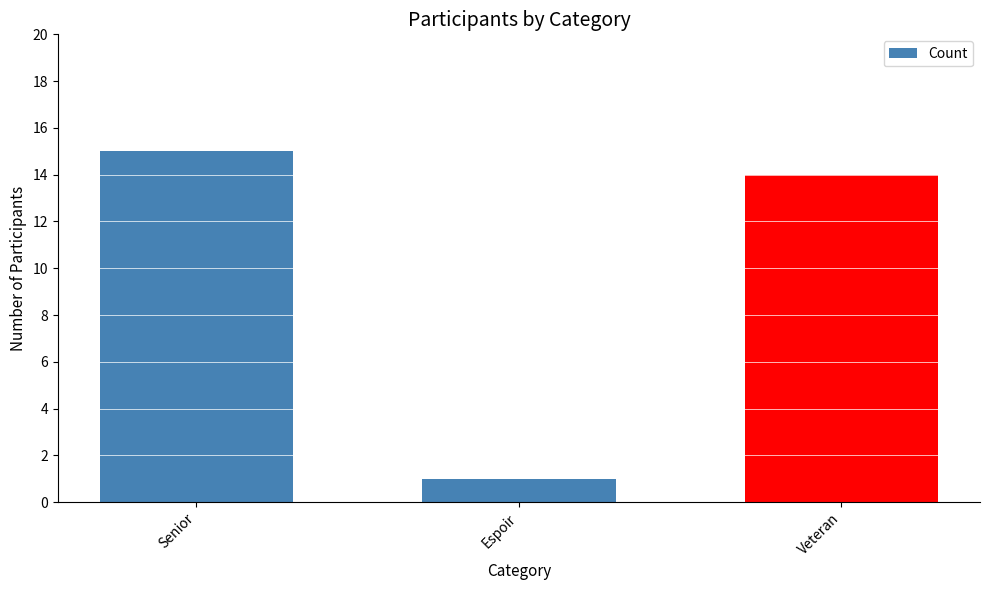

What is the sum of all values?

30